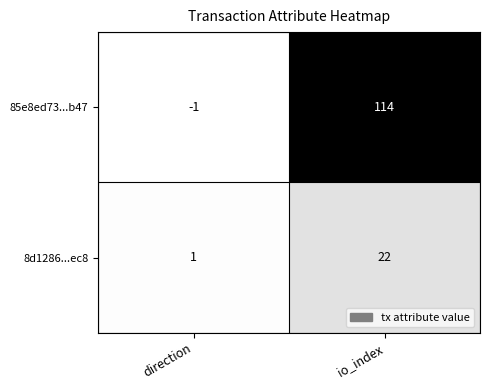

List the series in order of their peak value, highest first.

85e8ed73...b47, 8d1286...ec8